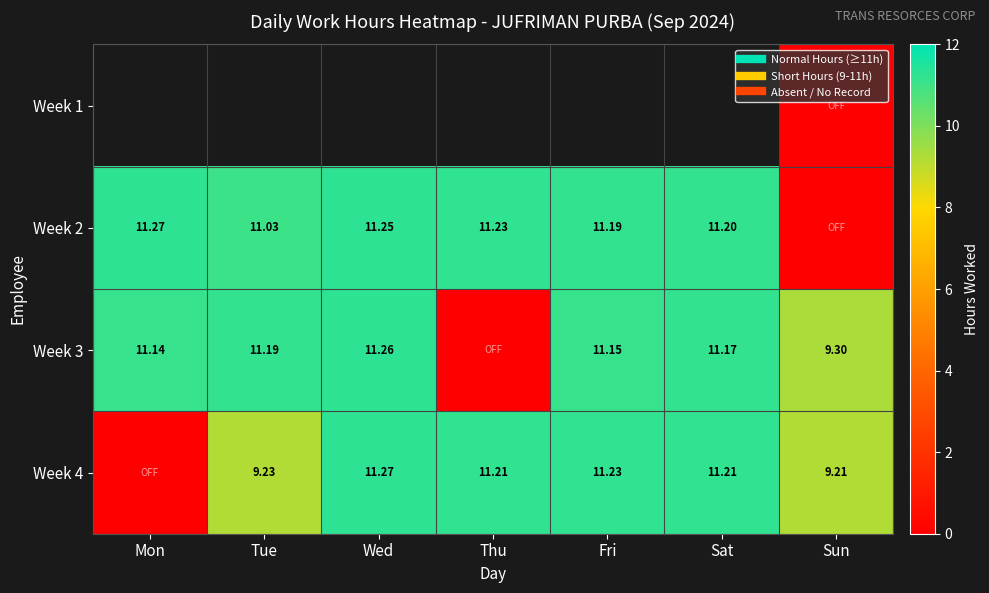

Is it true that Week 2 equals 4.5 at Tue?

False